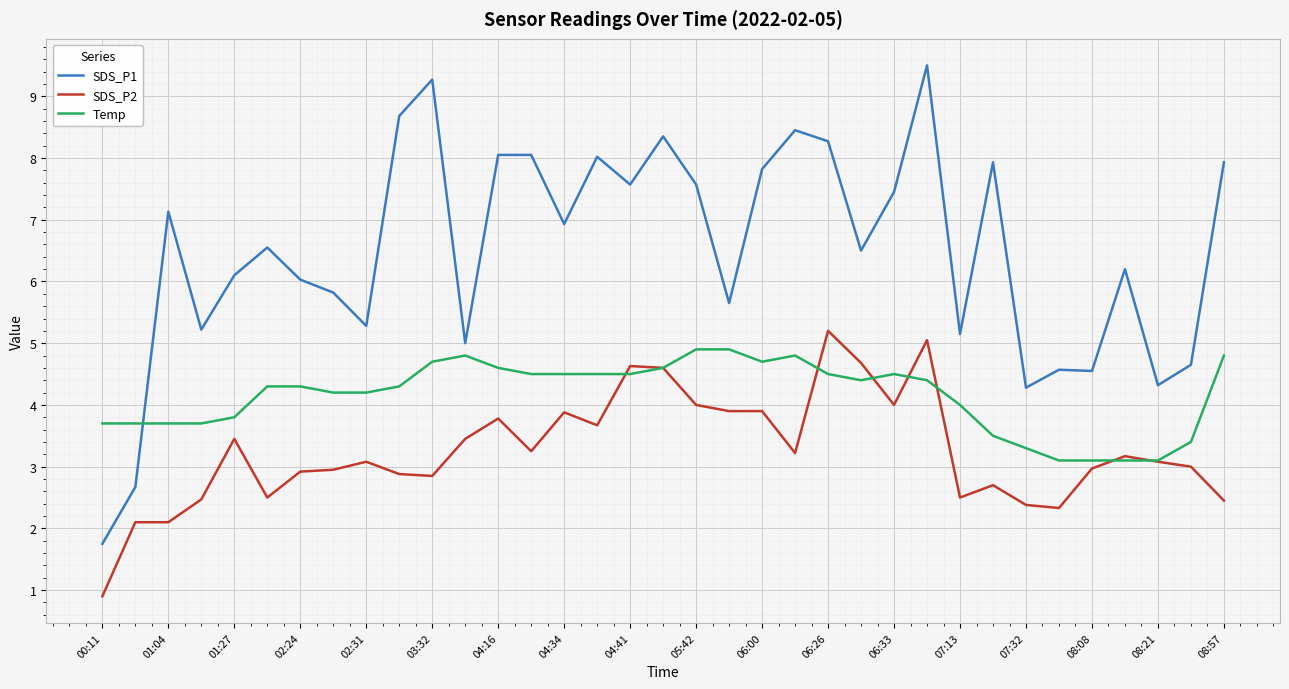

Which series has the largest total across all categories?

SDS_P1